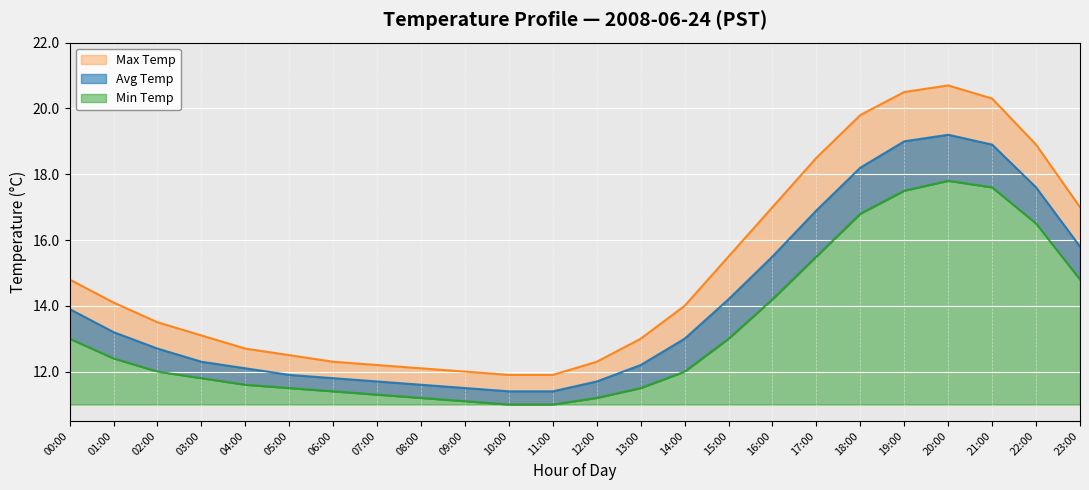

True or false: Max Temp and Avg Temp intersect in this chart.

False